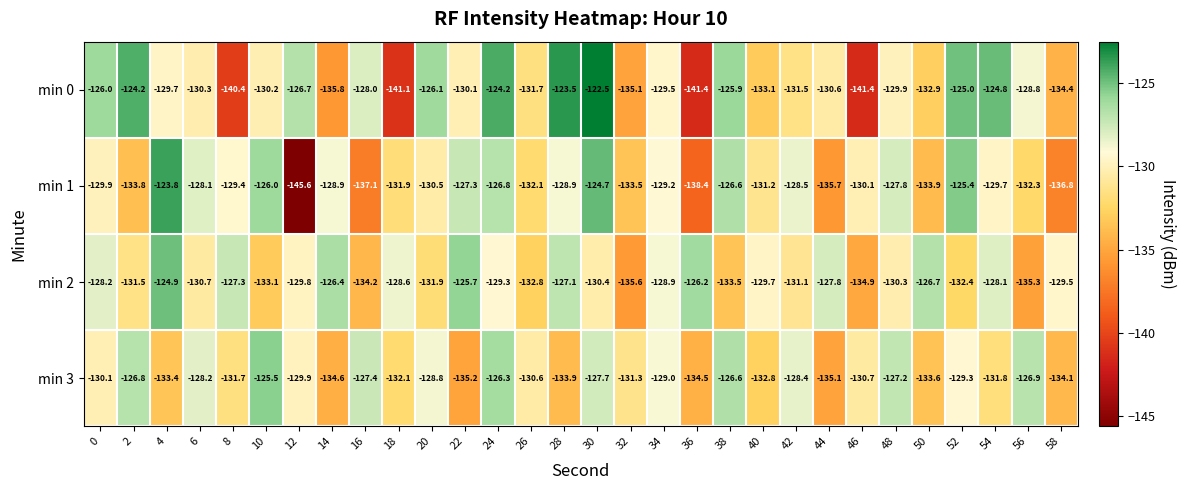

What is the average value of the min 1 series?

-130.8